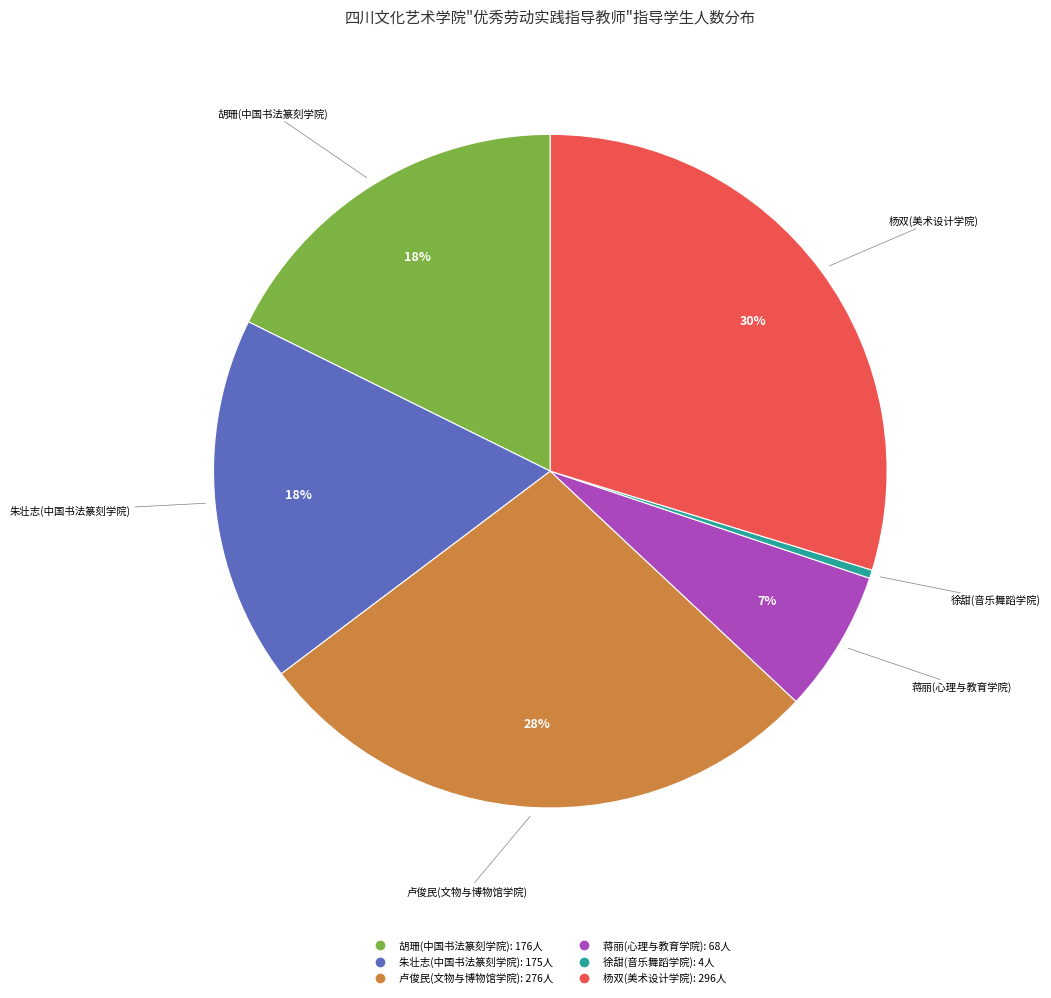

Do 徐甜(音乐舞蹈学院) and 卢俊民(文物与博物馆学院) together represent more than half of the pie?

No